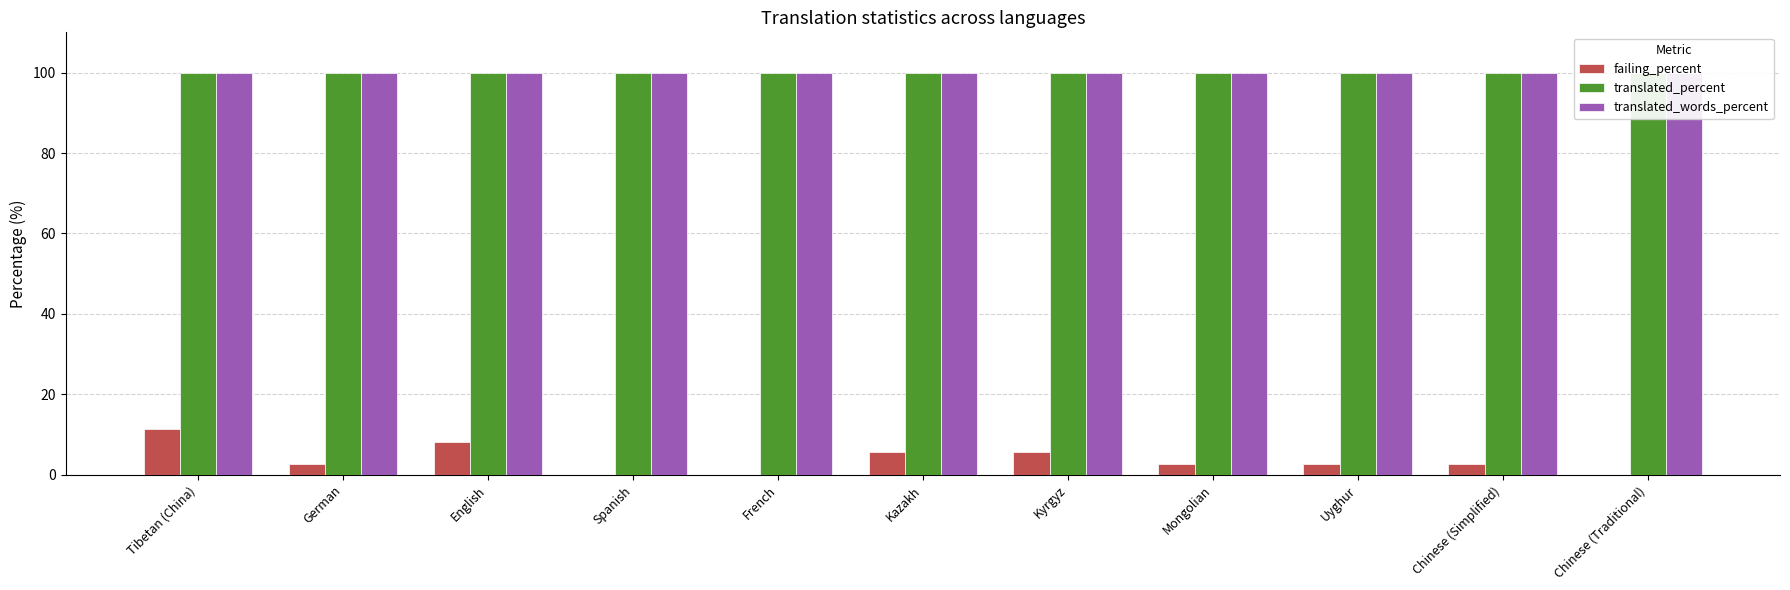

How many positive values does the failing_percent series have?

8